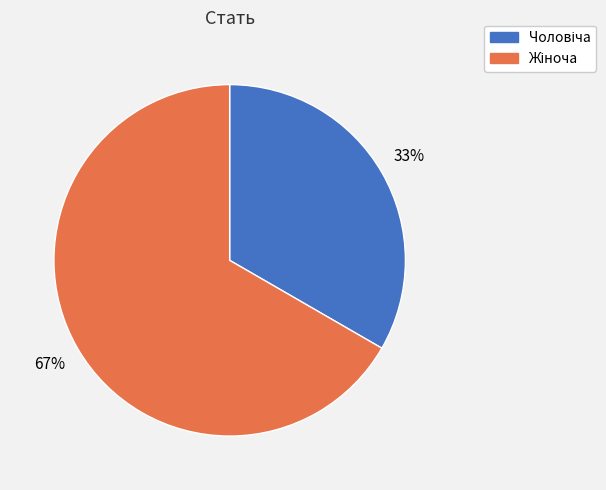

Is there a majority slice in this chart?

Yes